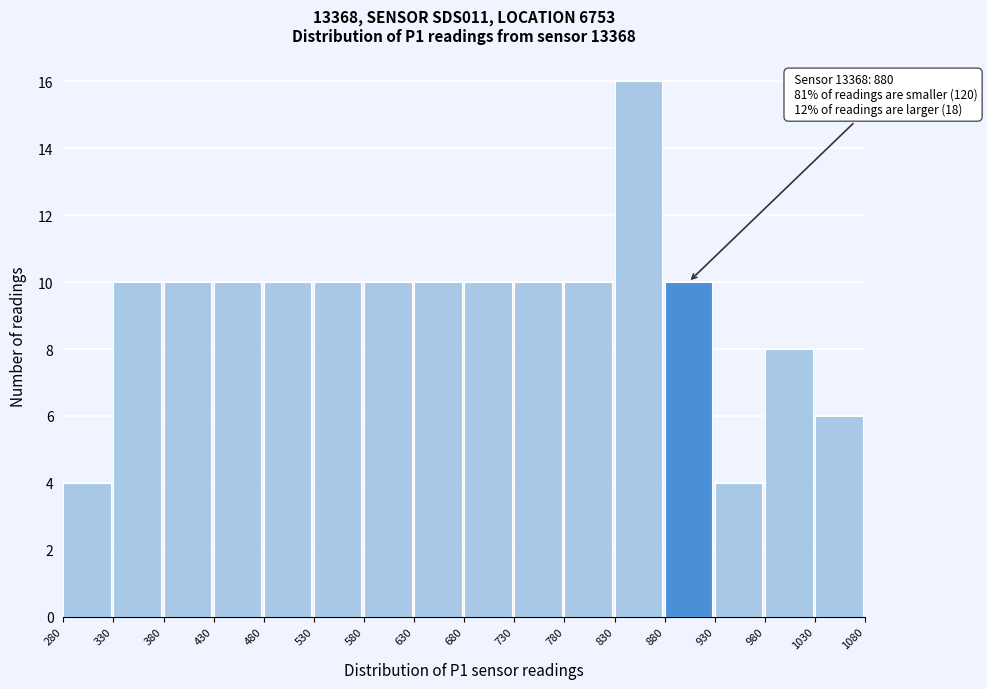

Which range on the x-axis has the tallest bar?

830 to 880